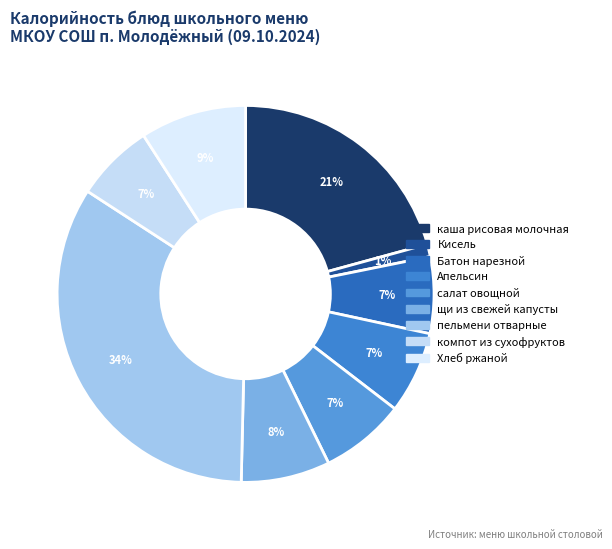

Do пельмени отварные and каша рисовая молочная together represent more than half of the pie?

Yes